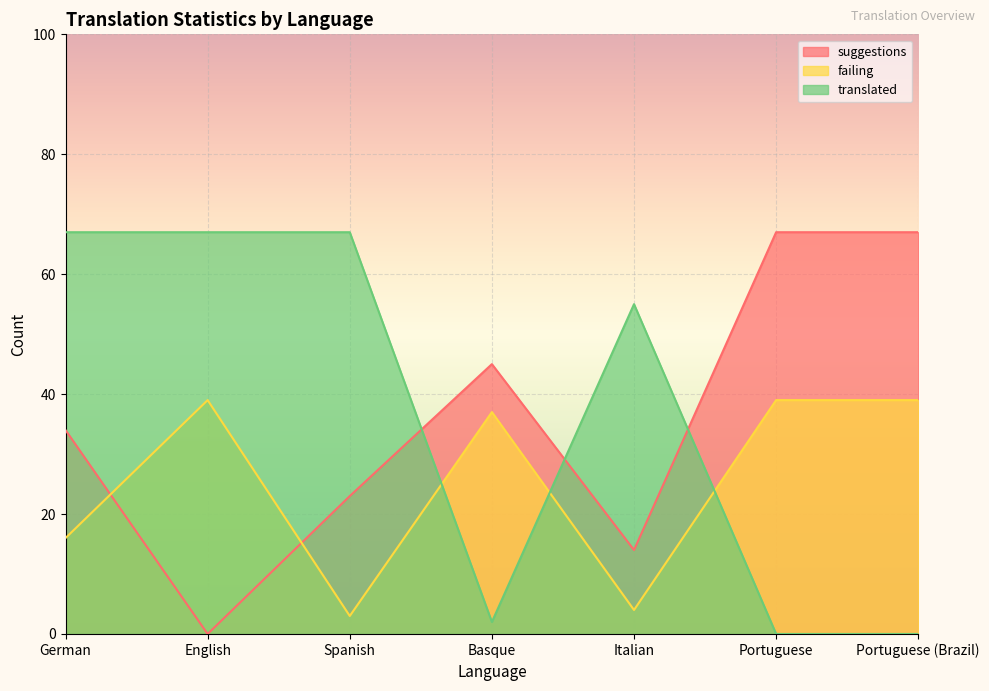

What is the label of the 3rd point from the right?

Italian